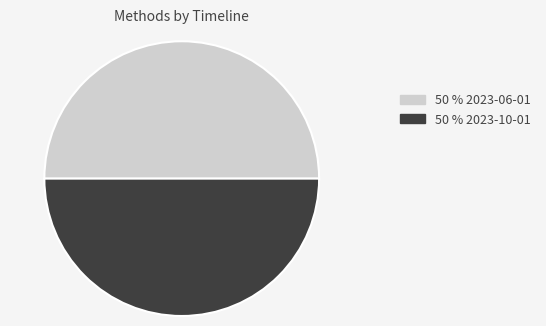

What is the ratio of the value at 50 % 2023-10-01 to the value at 50 % 2023-06-01?

1.0